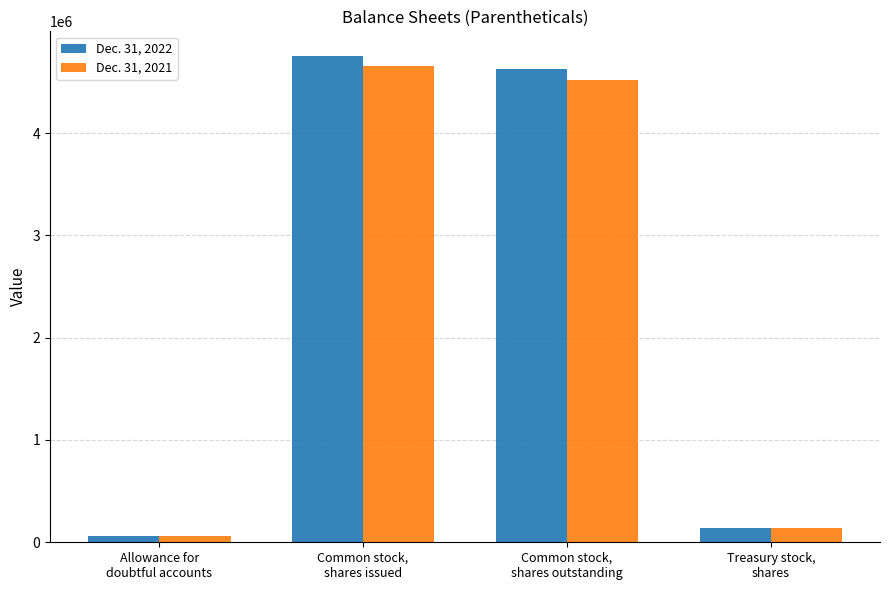

Is it true that Dec. 31, 2021 equals 4521988 at Common stock,
shares outstanding?

True